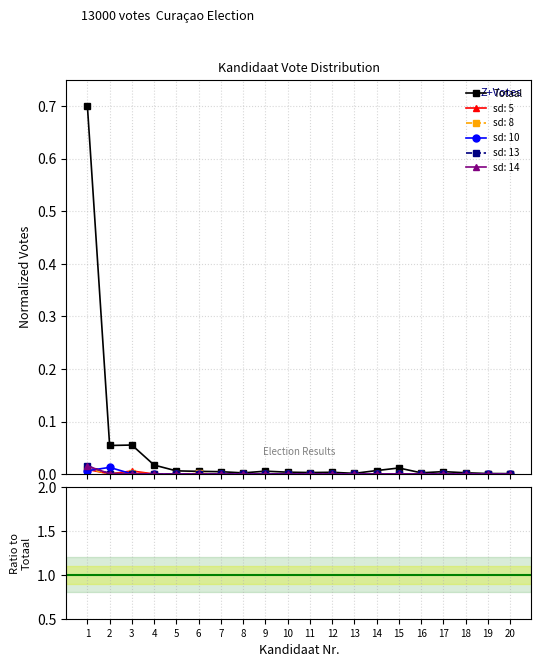

Which label corresponds to the smallest value in the chart?

20